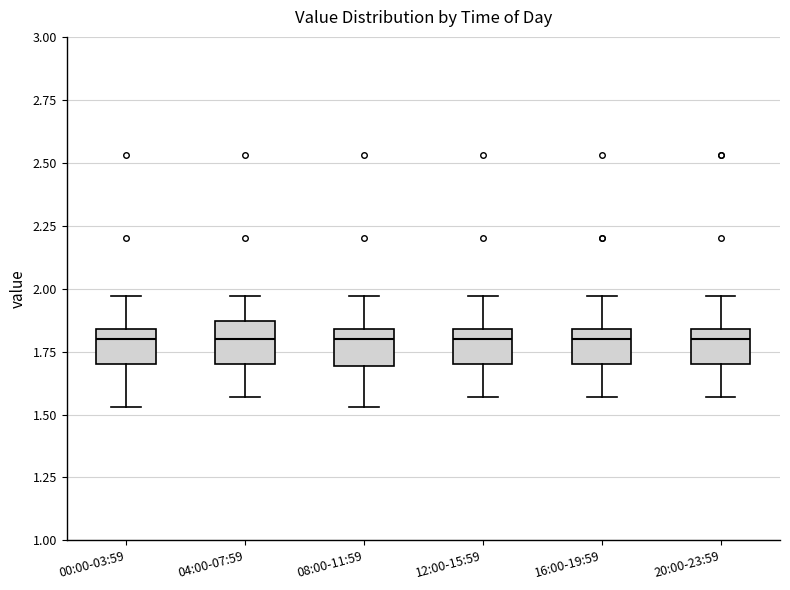

Where does the upper whisker of the box for 20:00-23:59 end on the y-axis? The values are not printed on the chart, so give them approximately, as read against the axis.

1.95